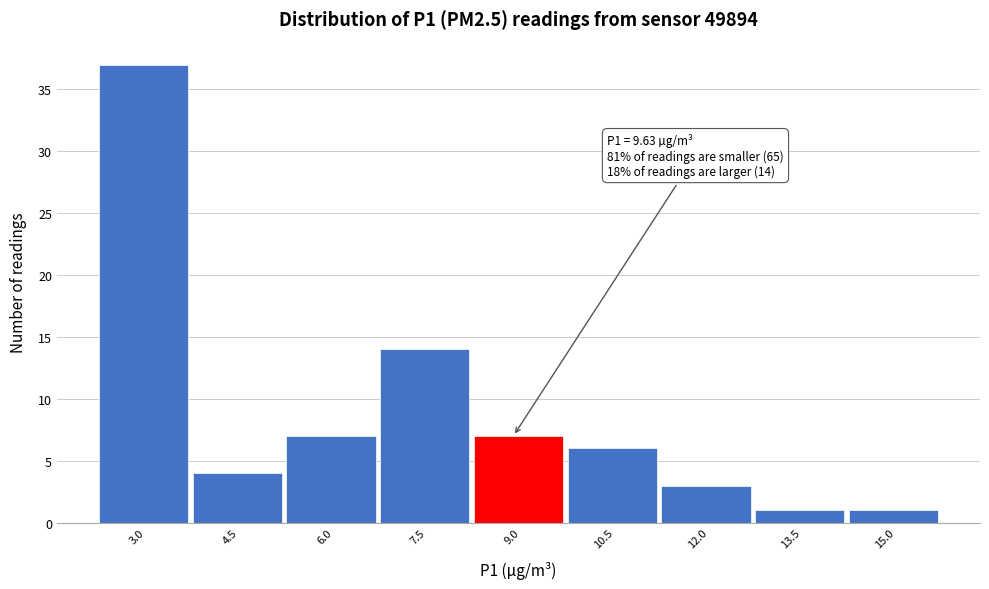

Reading left to right, extract all data points from this chart.

3.0=37	4.5=4	6.0=7	7.5=14	9.0=7	10.5=6	12.0=3	13.5=1	15.0=1